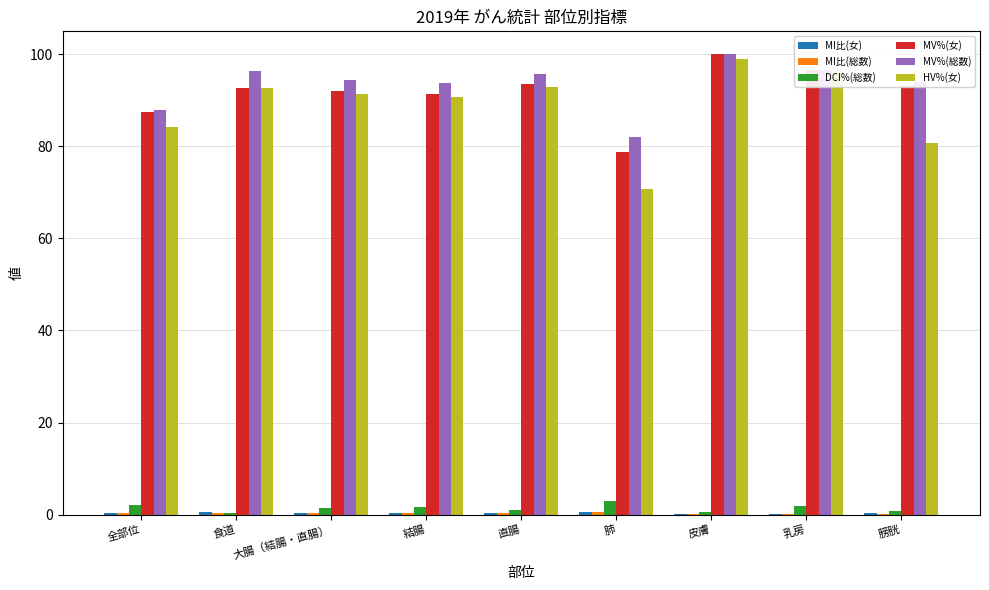

What is the sum of the DCI%(総数) values at 直腸 and 乳房?

2.9